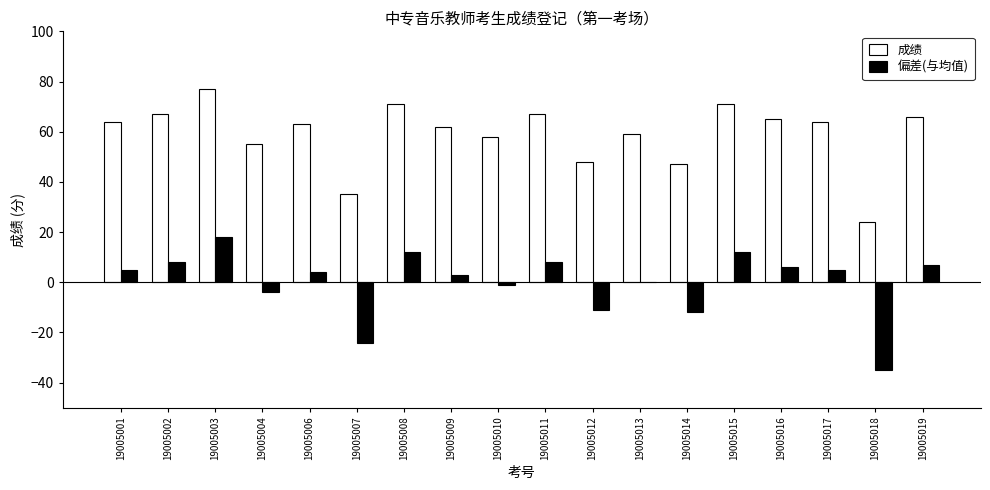

What is the total value across all series at 19005013?

58.9